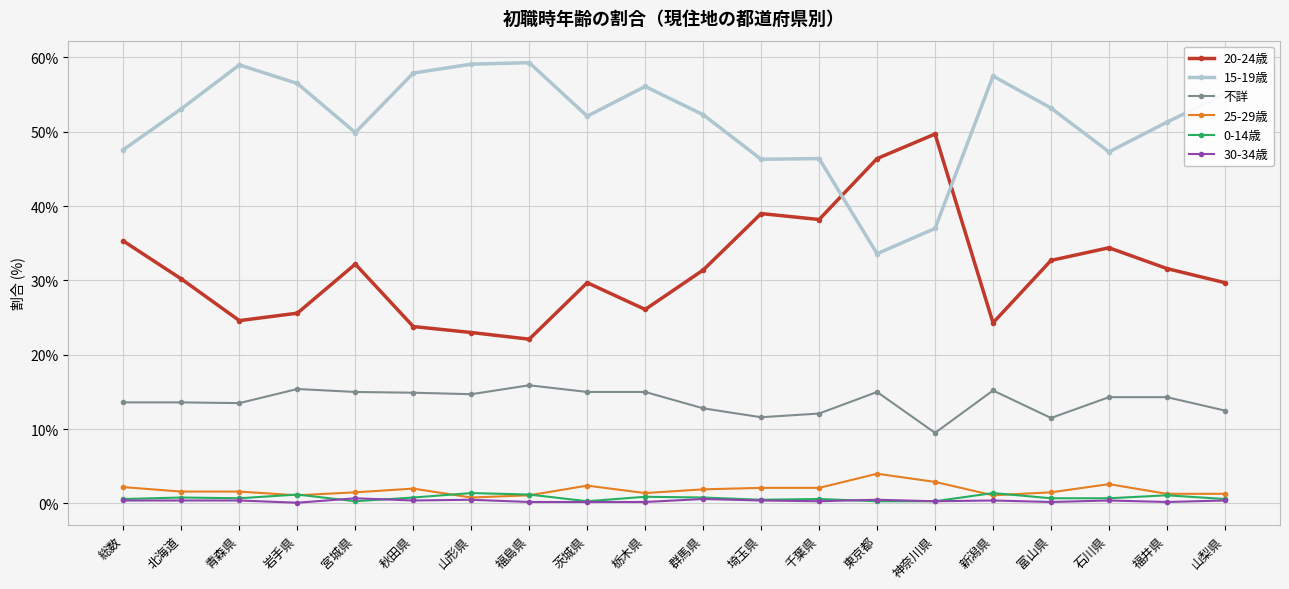

The value of 20-24歳 at 千葉県 is 38.2. True or false?

True